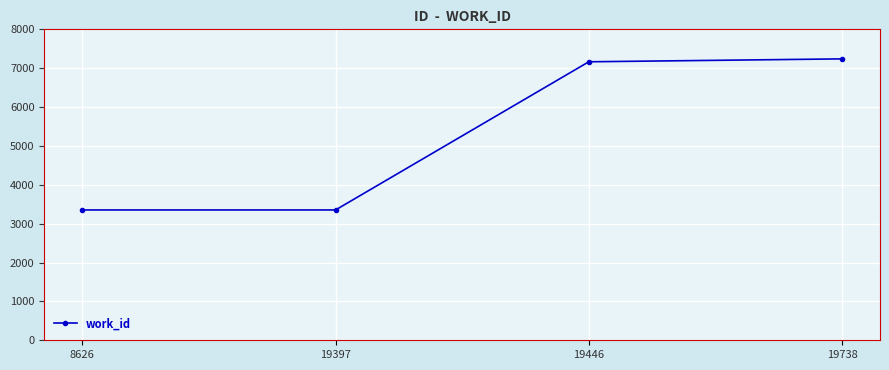

Reading left to right, transcribe all the data shown in this chart.

8626=3353	19397=3353	19446=7165	19738=7240